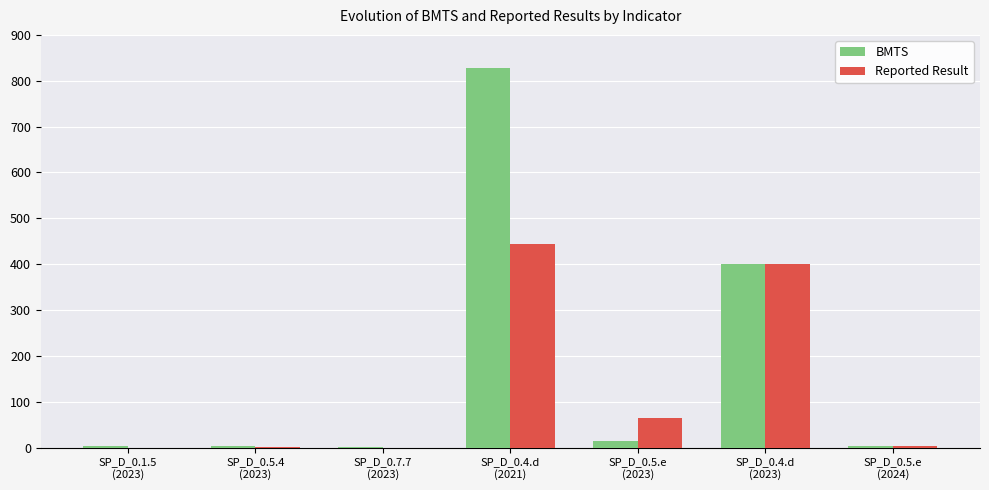

Count the number of data series in this chart.

2